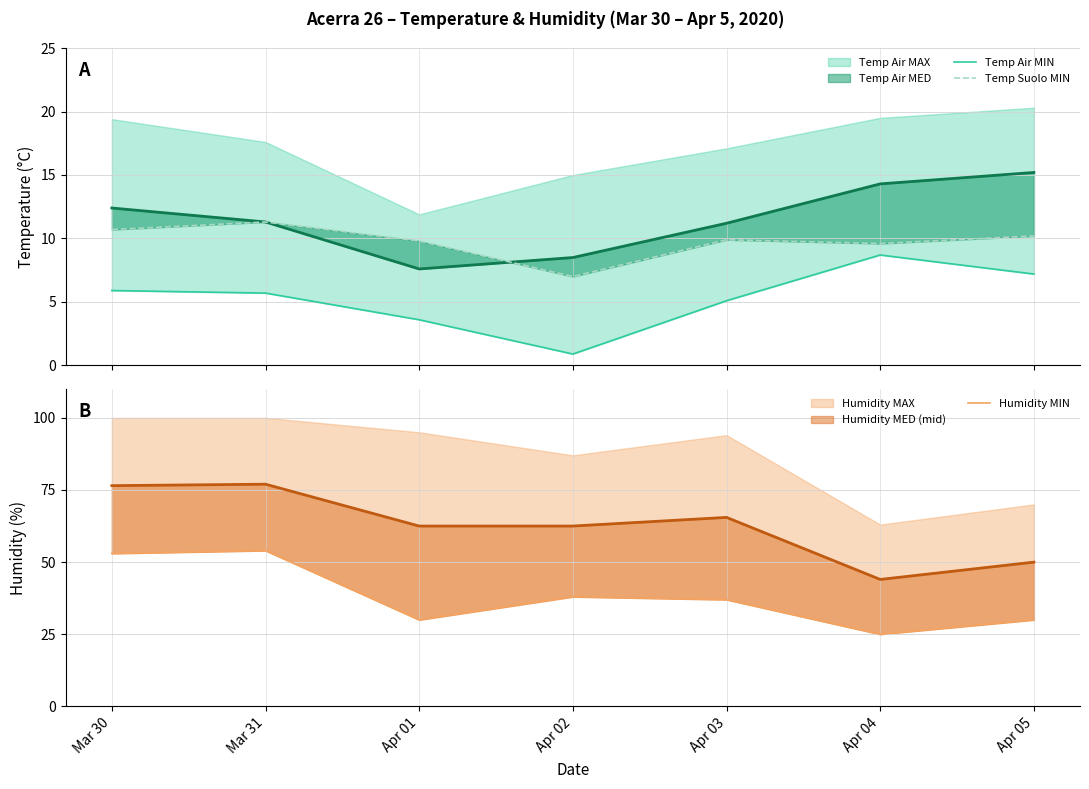

Where is the first local minimum for Temp Air MIN?

Apr 02